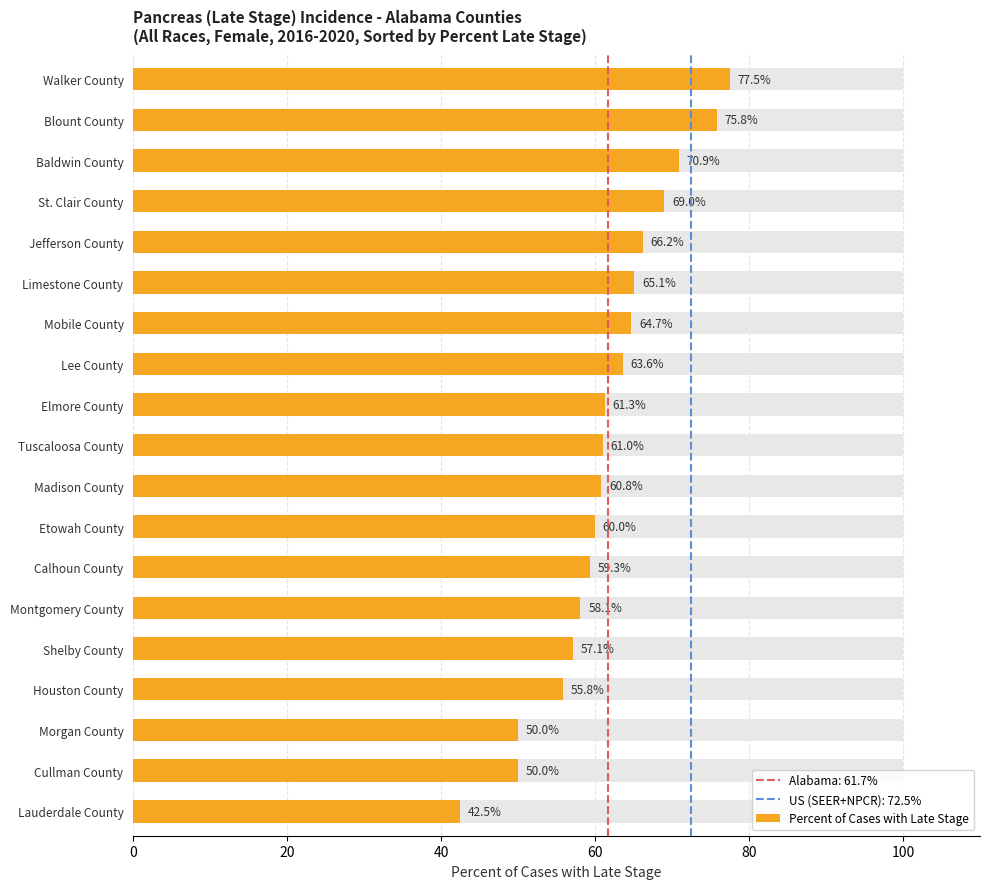

True or false: the data shows 75.8 at Blount County.

True